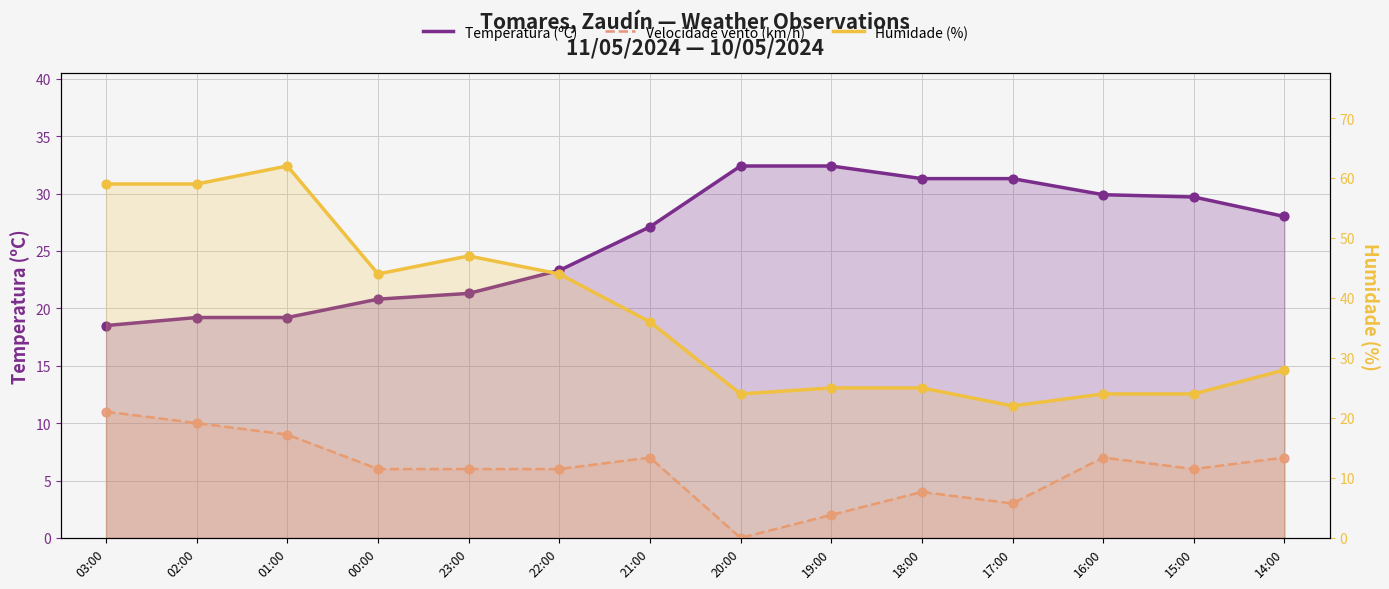

At which category is the sum across all series the highest?

01:00